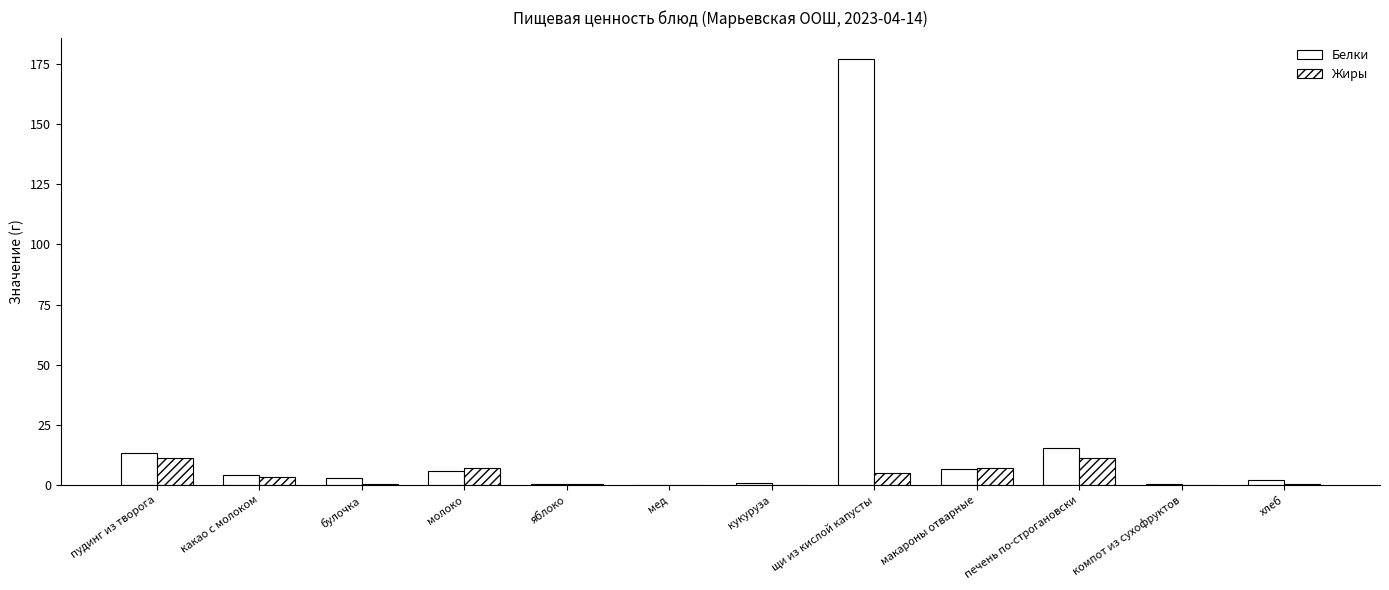

Where does the Белки series first go above 4?

пудинг из творога